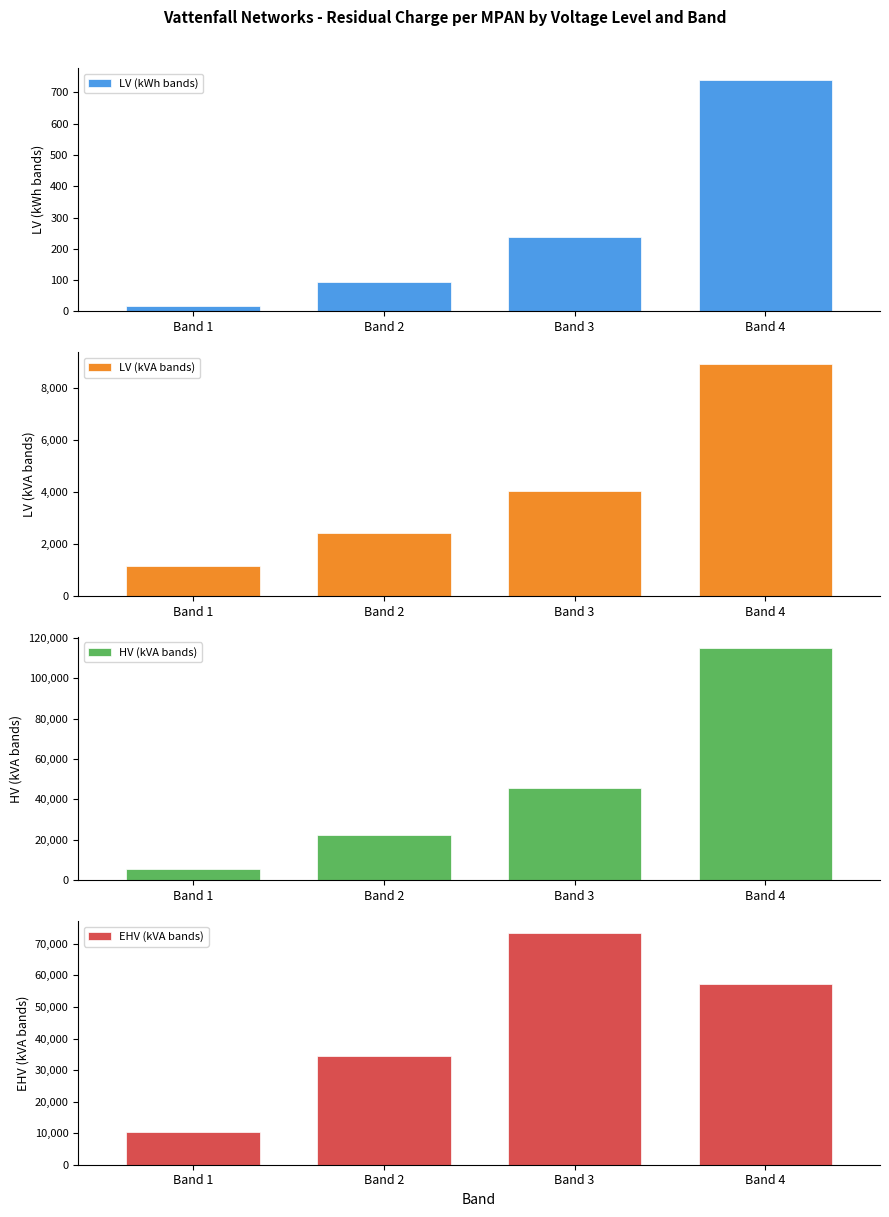

List the labels in order of LV (kWh bands) value, smallest first.

Band 1, Band 2, Band 3, Band 4